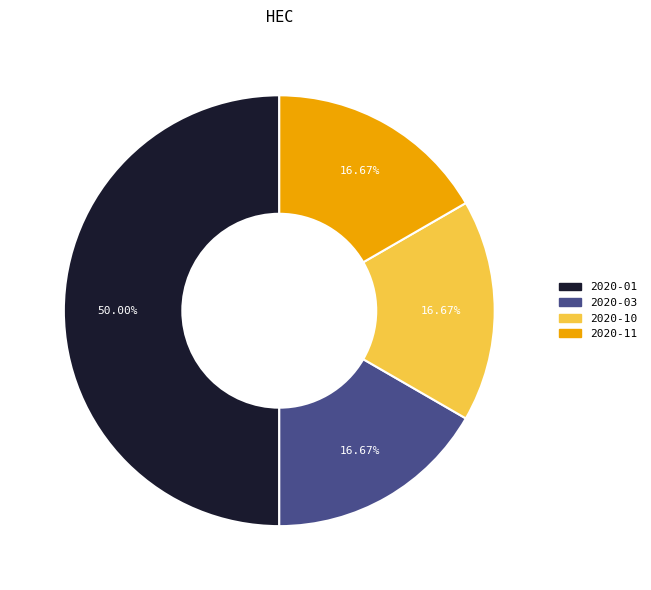

How many segments does this pie chart have?

4